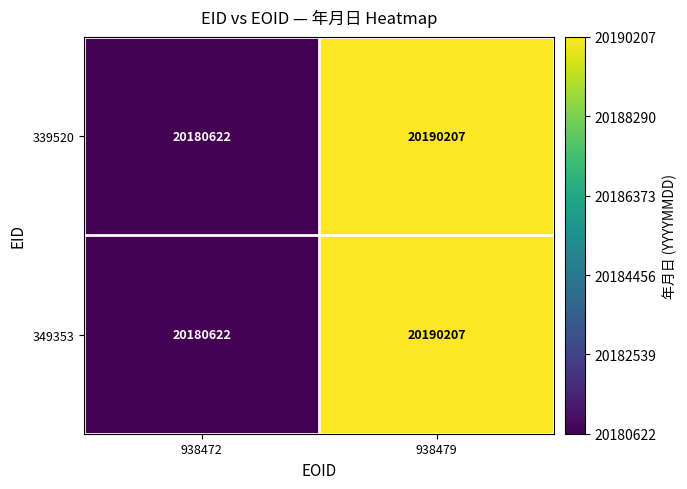

Count the number of data series in this chart.

2